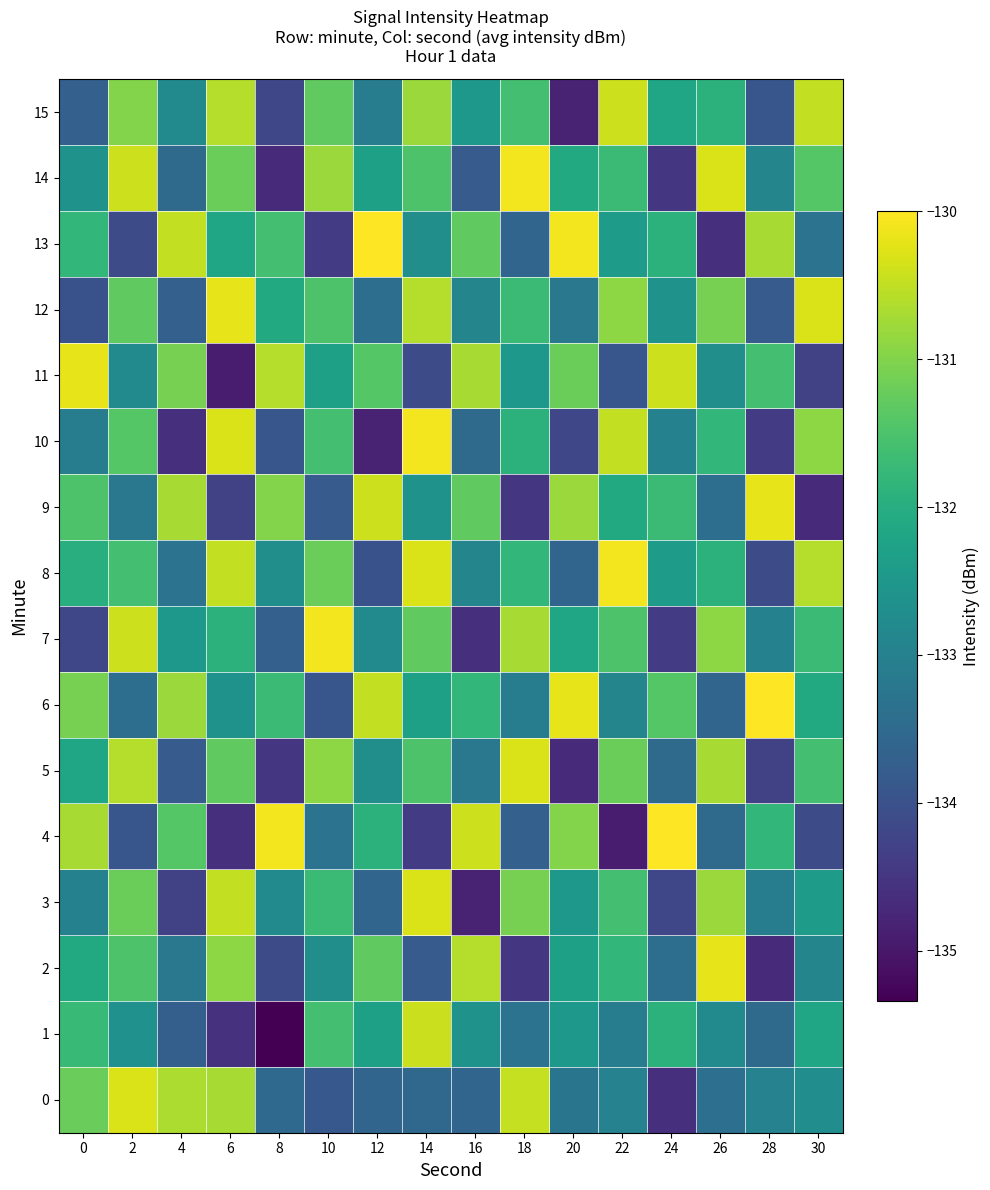

Reading left to right, what are all the values shown in this chart?

0: 0=-131.2	2=-130.3	4=-130.7	6=-130.7	8=-133.5	10=-133.9	12=-133.6	14=-133.5	16=-133.6	18=-130.5	20=-133.3	22=-133.0	24=-134.6	26=-133.4	28=-133.0	30=-132.7
1: 0=-131.7	2=-132.6	4=-133.7	6=-134.6	8=-135.3	10=-131.6	12=-132.3	14=-130.4	16=-132.6	18=-133.3	20=-132.5	22=-133.1	24=-131.9	26=-132.8	28=-133.5	30=-132.2
2: 0=-132.1	2=-131.5	4=-133.2	6=-130.9	8=-134.1	10=-132.7	12=-131.3	14=-133.8	16=-130.6	18=-134.5	20=-132.3	22=-131.8	24=-133.4	26=-130.2	28=-134.7	30=-132.9
3: 0=-133.0	2=-131.2	4=-134.3	6=-130.5	8=-132.8	10=-131.7	12=-133.6	14=-130.3	16=-134.8	18=-131.1	20=-132.5	22=-131.6	24=-134.2	26=-130.8	28=-133.1	30=-132.4
4: 0=-130.7	2=-133.9	4=-131.4	6=-134.6	8=-130.1	10=-133.3	12=-131.9	14=-134.4	16=-130.4	18=-133.7	20=-131.0	22=-134.9	24=-130.0	26=-133.5	28=-131.8	30=-134.1
5: 0=-132.2	2=-130.6	4=-133.8	6=-131.3	8=-134.5	10=-130.9	12=-132.7	14=-131.5	16=-133.2	18=-130.3	20=-134.7	22=-131.2	24=-133.5	26=-130.7	28=-134.3	30=-131.6
6: 0=-131.1	2=-133.4	4=-130.8	6=-132.6	8=-131.7	10=-133.9	12=-130.5	14=-132.3	16=-131.8	18=-133.1	20=-130.2	22=-132.9	24=-131.4	26=-133.6	28=-130.0	30=-132.1
7: 0=-134.2	2=-130.4	4=-132.5	6=-131.9	8=-133.7	10=-130.1	12=-132.8	14=-131.3	16=-134.6	18=-130.7	20=-132.2	22=-131.5	24=-134.4	26=-130.9	28=-133.0	30=-131.7
8: 0=-132.0	2=-131.6	4=-133.3	6=-130.5	8=-132.7	10=-131.2	12=-134.0	14=-130.3	16=-132.9	18=-131.8	20=-133.6	22=-130.1	24=-132.4	26=-131.9	28=-134.1	30=-130.6
9: 0=-131.5	2=-133.2	4=-130.7	6=-134.3	8=-131.0	10=-133.8	12=-130.4	14=-132.6	16=-131.3	18=-134.5	20=-130.8	22=-132.1	24=-131.7	26=-133.4	28=-130.2	30=-134.7
10: 0=-133.1	2=-131.4	4=-134.6	6=-130.3	8=-133.9	10=-131.6	12=-134.8	14=-130.1	16=-133.5	18=-131.9	20=-134.2	22=-130.5	24=-133.0	26=-131.8	28=-134.4	30=-130.9
11: 0=-130.2	2=-132.8	4=-131.1	6=-134.9	8=-130.6	10=-132.3	12=-131.4	14=-134.1	16=-130.7	18=-132.5	20=-131.2	22=-133.9	24=-130.4	26=-132.7	28=-131.6	30=-134.3
12: 0=-134.0	2=-131.3	4=-133.7	6=-130.2	8=-132.1	10=-131.5	12=-133.4	14=-130.6	16=-132.9	18=-131.7	20=-133.2	22=-130.9	24=-132.6	26=-131.1	28=-133.8	30=-130.3
13: 0=-131.8	2=-134.1	4=-130.5	6=-132.2	8=-131.6	10=-134.4	12=-130.0	14=-132.7	16=-131.3	18=-133.6	20=-130.1	22=-132.4	24=-131.9	26=-134.6	28=-130.7	30=-133.3
14: 0=-132.6	2=-130.4	4=-133.5	6=-131.2	8=-134.7	10=-130.8	12=-132.3	14=-131.5	16=-133.8	18=-130.1	20=-132.1	22=-131.7	24=-134.5	26=-130.3	28=-132.9	30=-131.4
15: 0=-133.7	2=-131.0	4=-132.8	6=-130.6	8=-134.2	10=-131.3	12=-133.1	14=-130.8	16=-132.5	18=-131.6	20=-134.8	22=-130.4	24=-132.2	26=-131.9	28=-133.9	30=-130.5